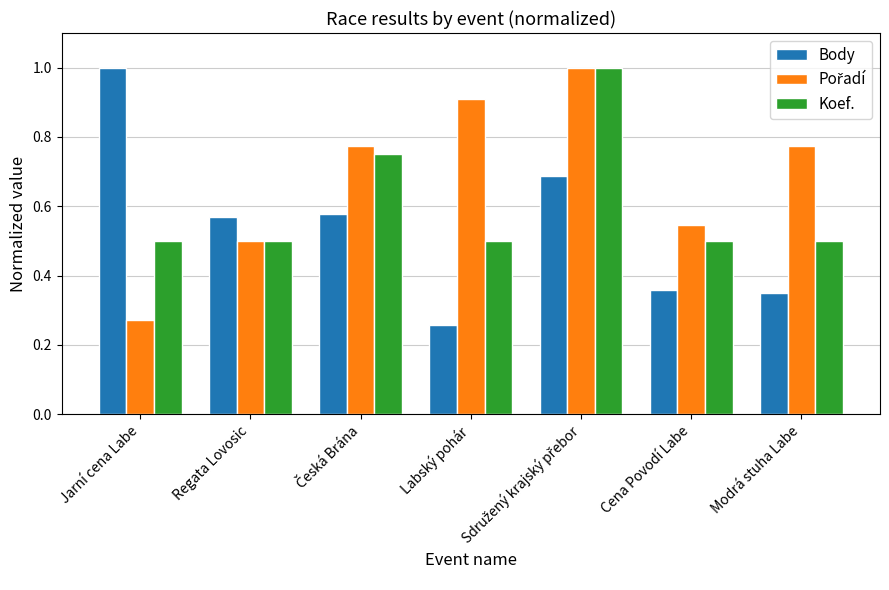

What is the total value across all series at Jarní cena Labe?

1.8